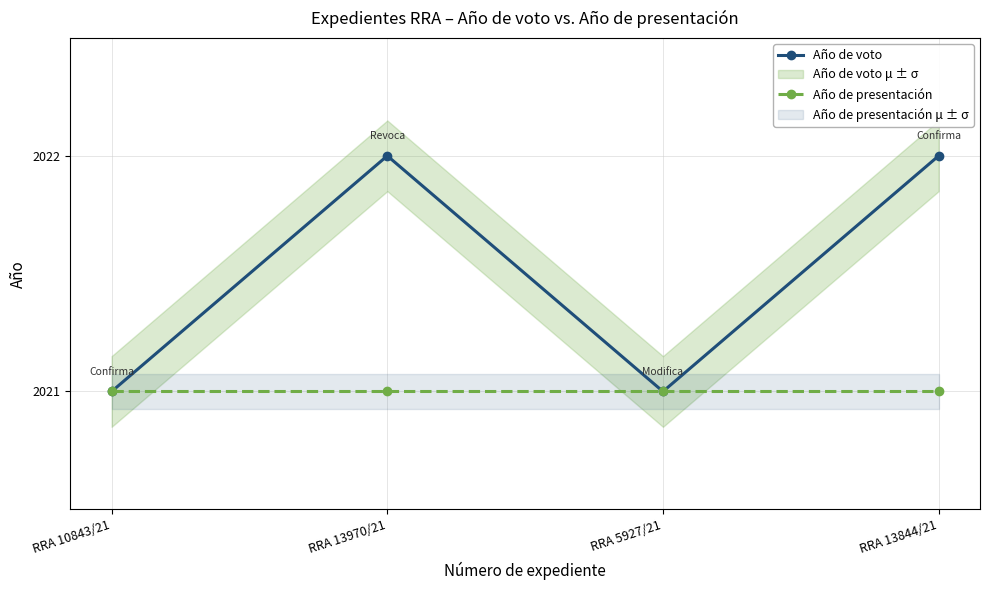

What is the minimum value for Año de presentación?

2021